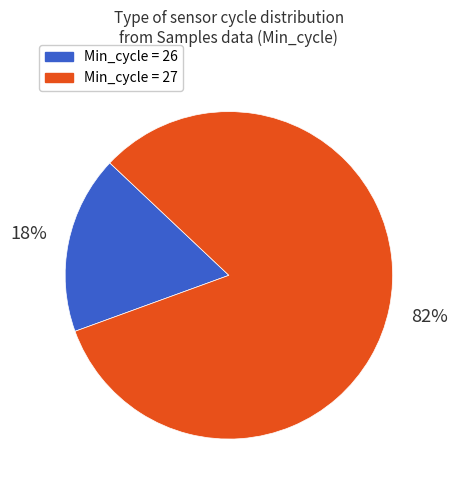

Is there a majority slice in this chart?

Yes